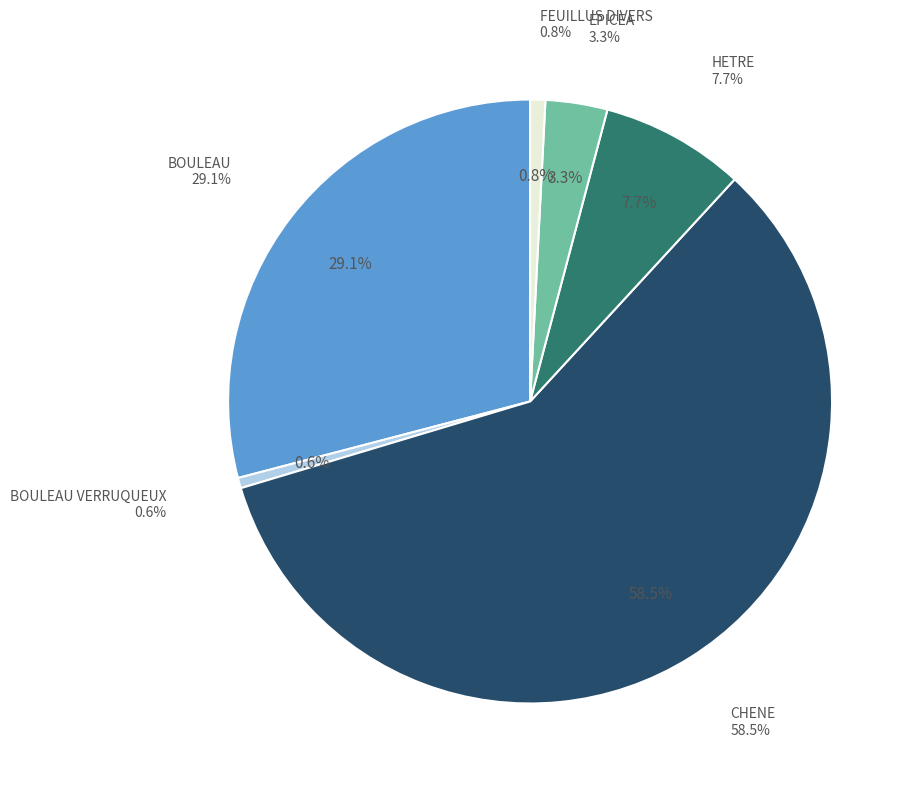

Rank the categories by value from highest to lowest.

CHENE, BOULEAU, HETRE, EPICEA, FEUILLUS DIVERS, BOULEAU VERRUQUEUX